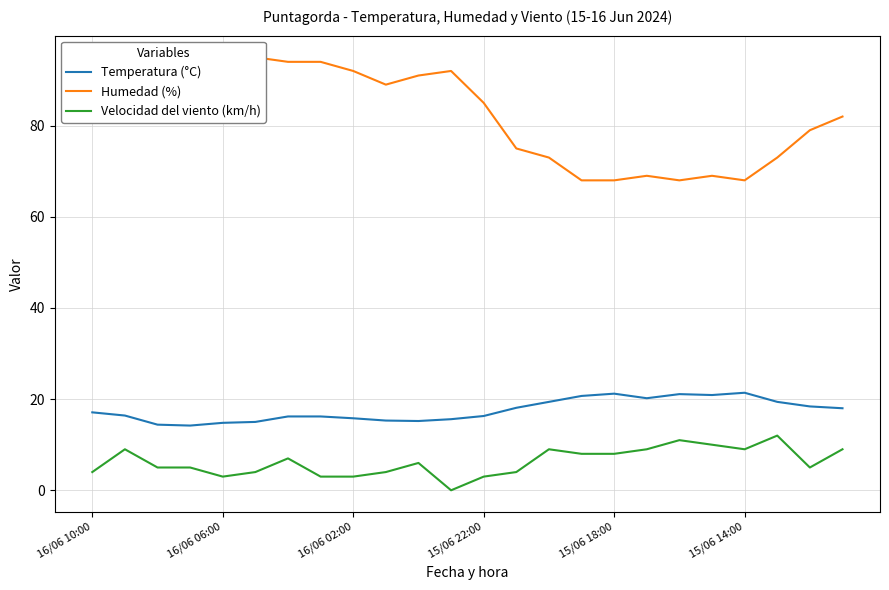

How many lines are shown in the chart?

3